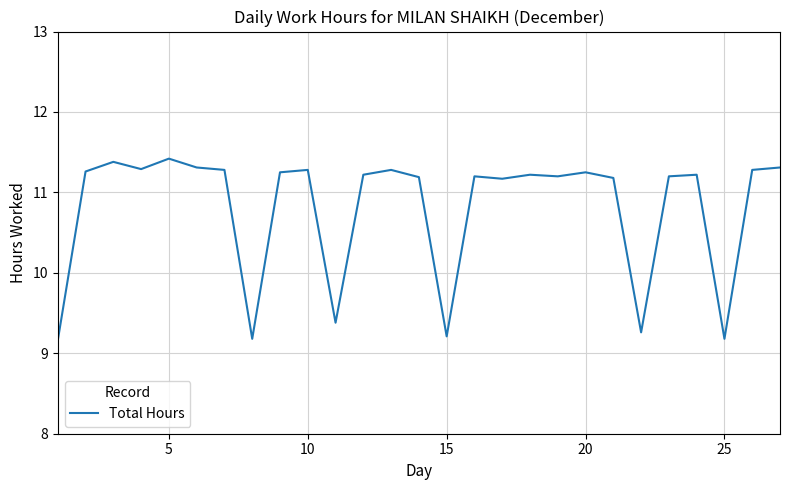

What is the difference between the maximum and minimum values?

2.3